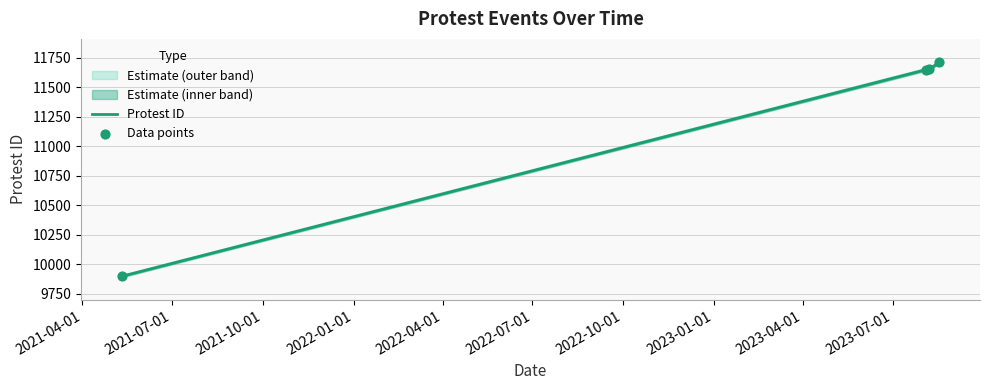

Which series has the largest total across all categories?

Protest ID